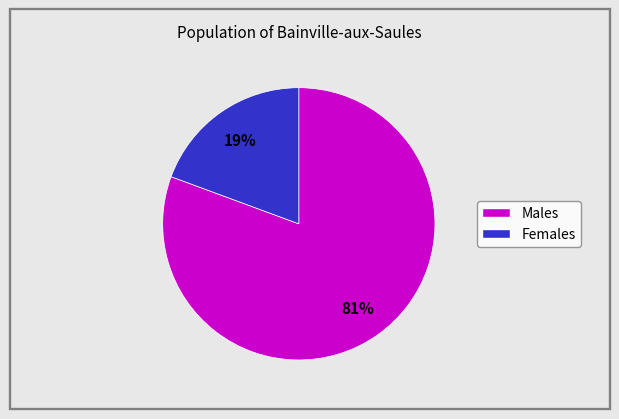

To the nearest percent, what is the average slice percentage?

50%